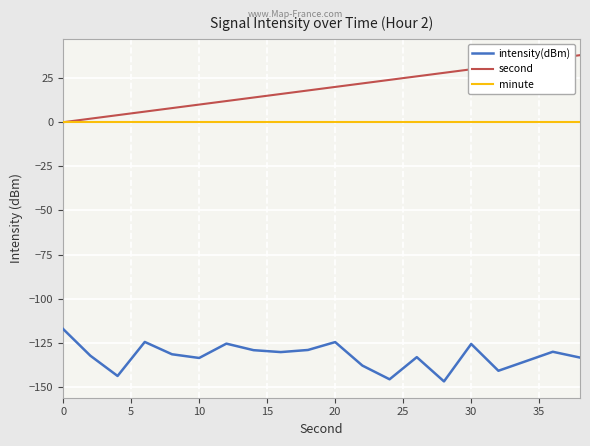

List the series in order of their peak value, highest first.

second, minute, intensity(dBm)